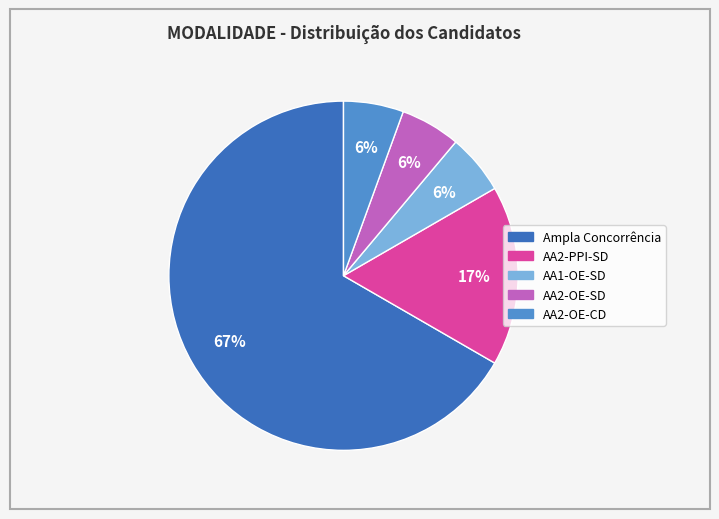

To the nearest percent, what is the combined percentage of Ampla Concorrência and AA1-OE-SD?

72%